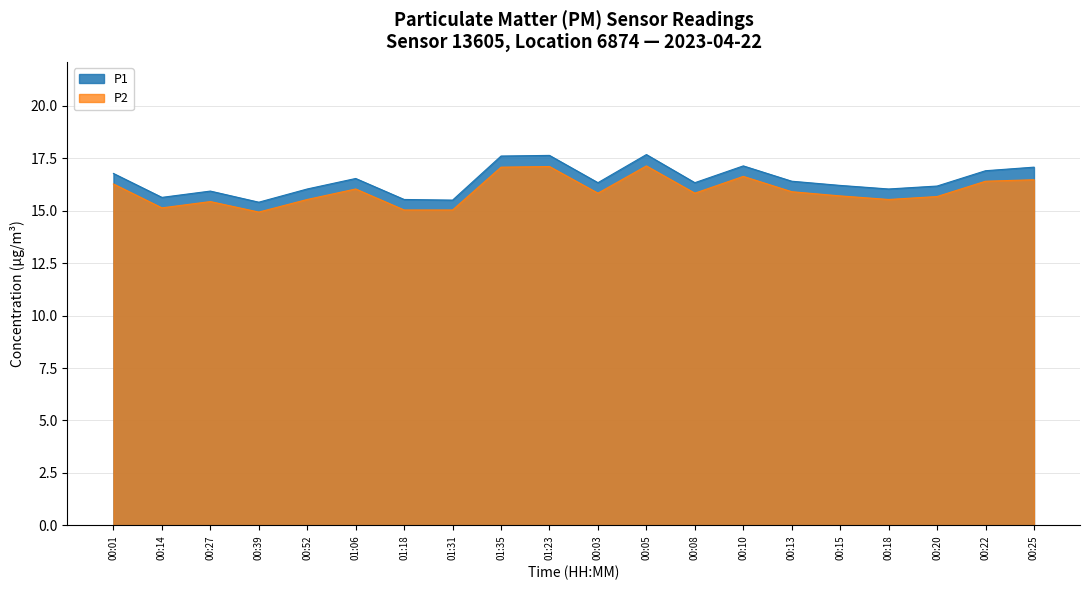

What is the difference between the maximum and minimum values in the P2 series?

2.2